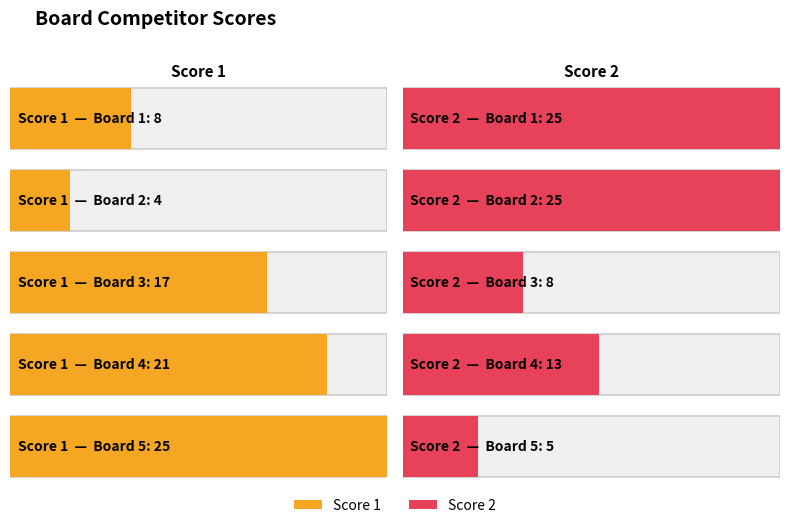

Reading right to left, what are all the values shown in this chart?

Score 1: 25	21	17	4	8
Score 2: 5	13	8	25	25